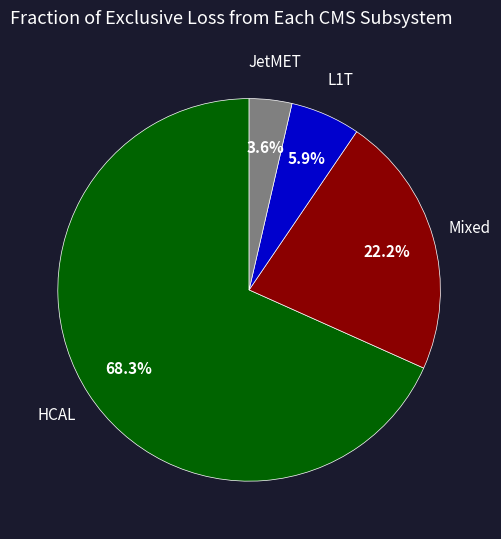

Between L1T and HCAL, which is larger?

HCAL